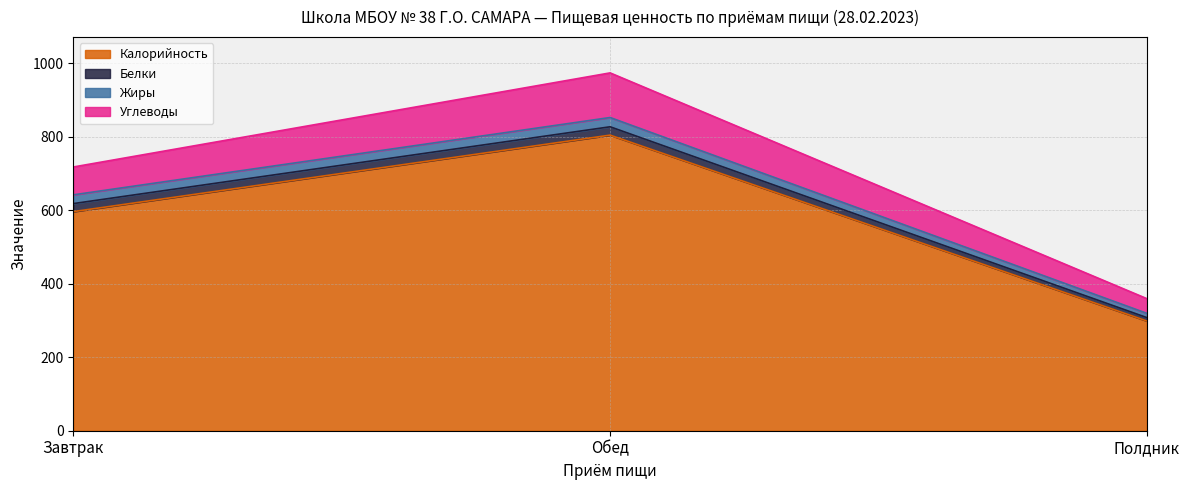

At which label does Углеводы first exceed 717?

Завтрак